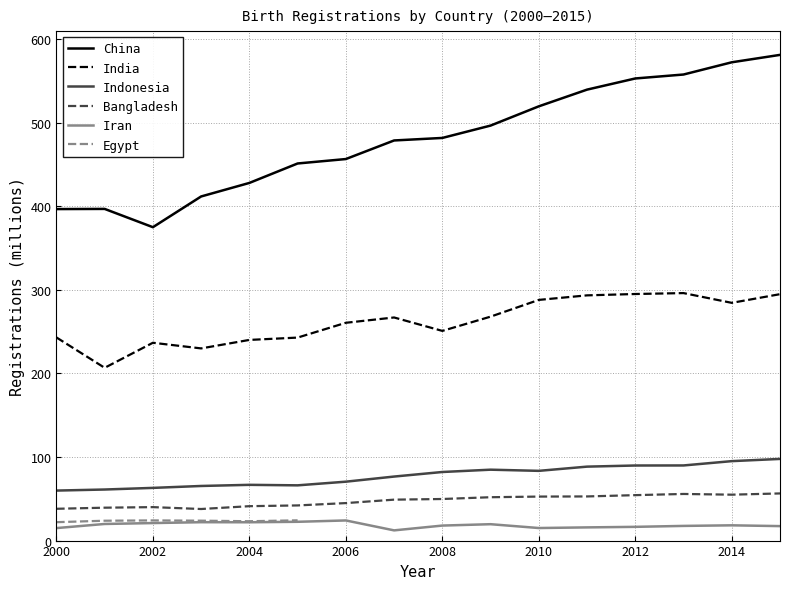

Which series has the largest range (max minus min)?

China